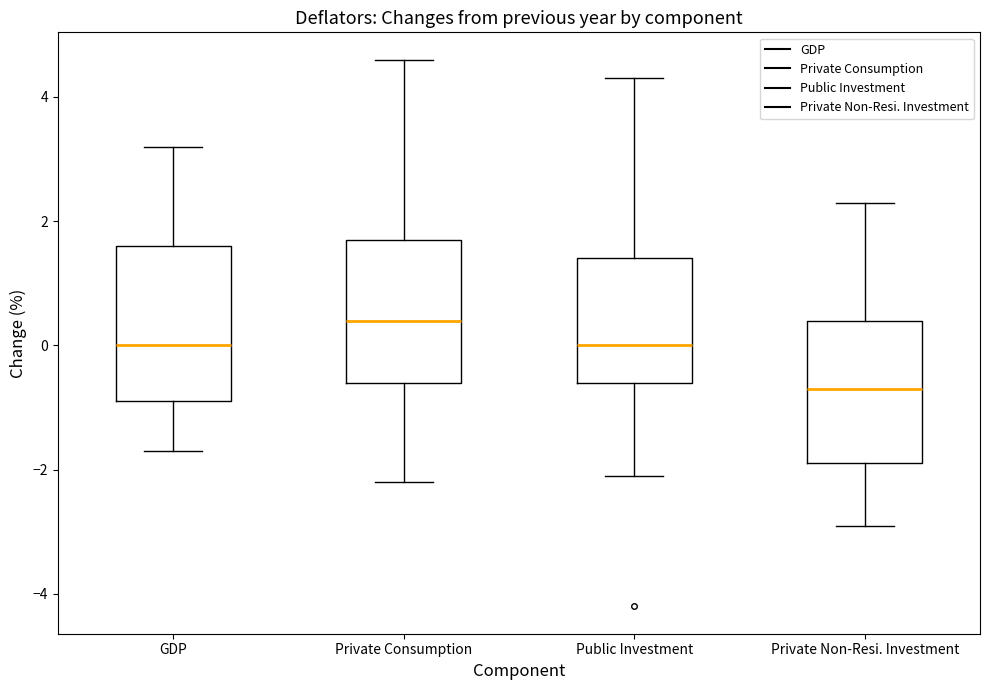

Reading left to right, transcribe this box plot: for each box, give where its median line is, the range the box spans, and where its two whiskers end, as read against the y-axis. The values are not printed on the chart, so give them approximately, as read against the axis.

GDP: median 0.0, box -0.8 to 1.6, whiskers -1.6 to 3.2
Private Consumption: median 0.4, box -0.6 to 1.8, whiskers -2.2 to 4.6
Public Investment: median 0.0, box -0.6 to 1.4, whiskers -2.0 to 4.4
Private Non-Resi. Investment: median -0.6, box -1.8 to 0.4, whiskers -2.8 to 2.4